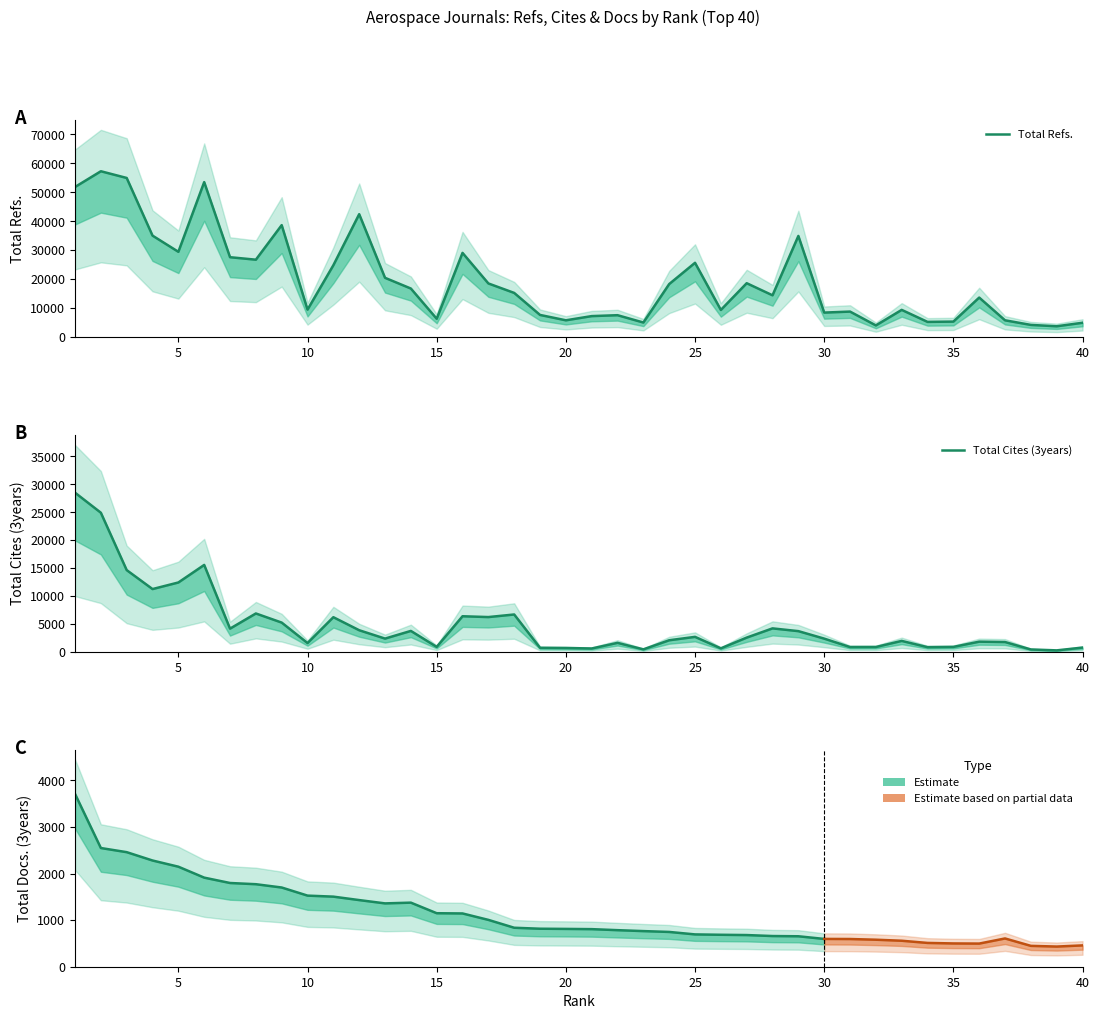

How many data points in Total Cites (3years) are less than 2368?

20